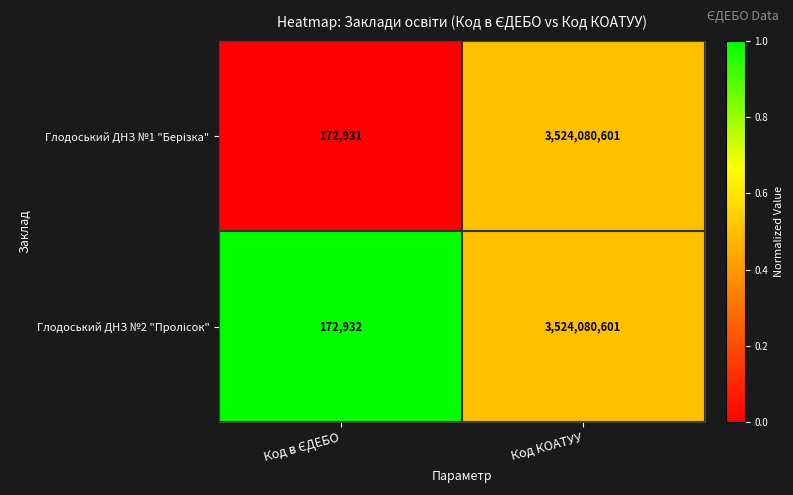

Count the number of data series in this chart.

2